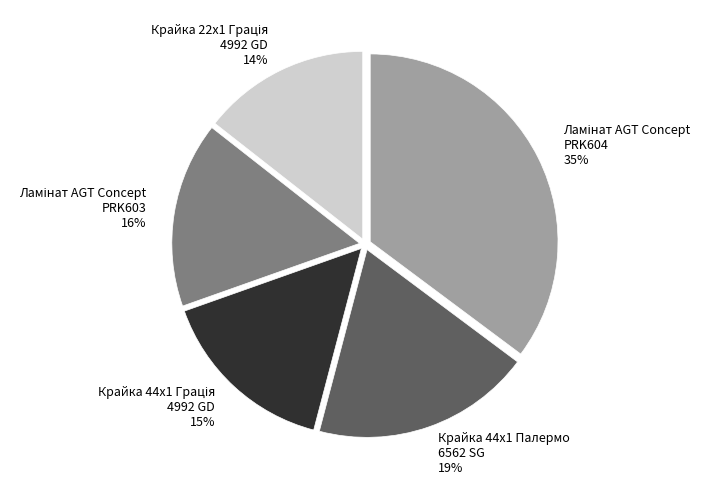

To the nearest percent, what portion does Крайка 44x1 Палермо 6562 SG represent?

19%